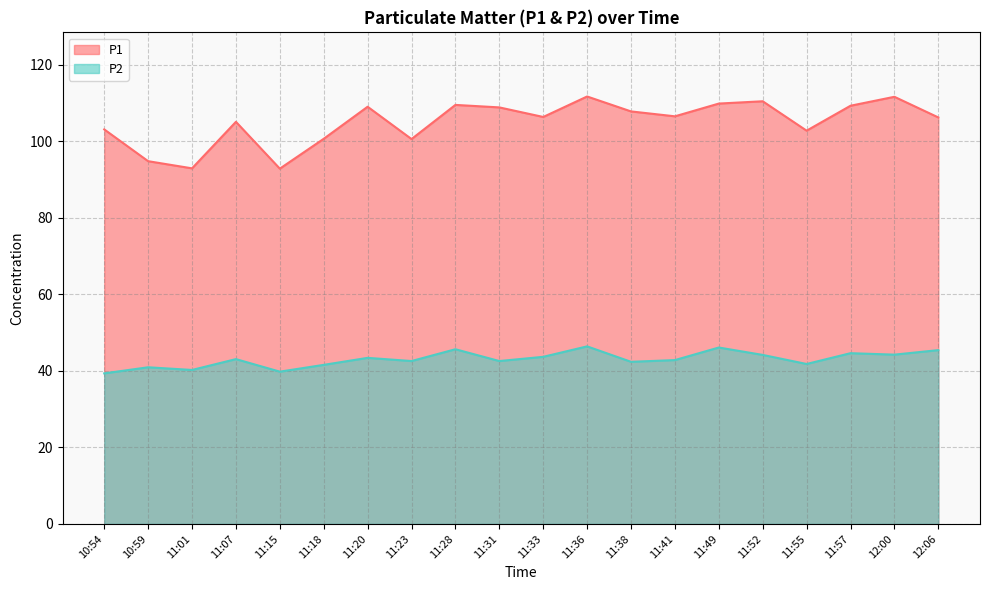

Does the chart have visible grid lines?

Yes